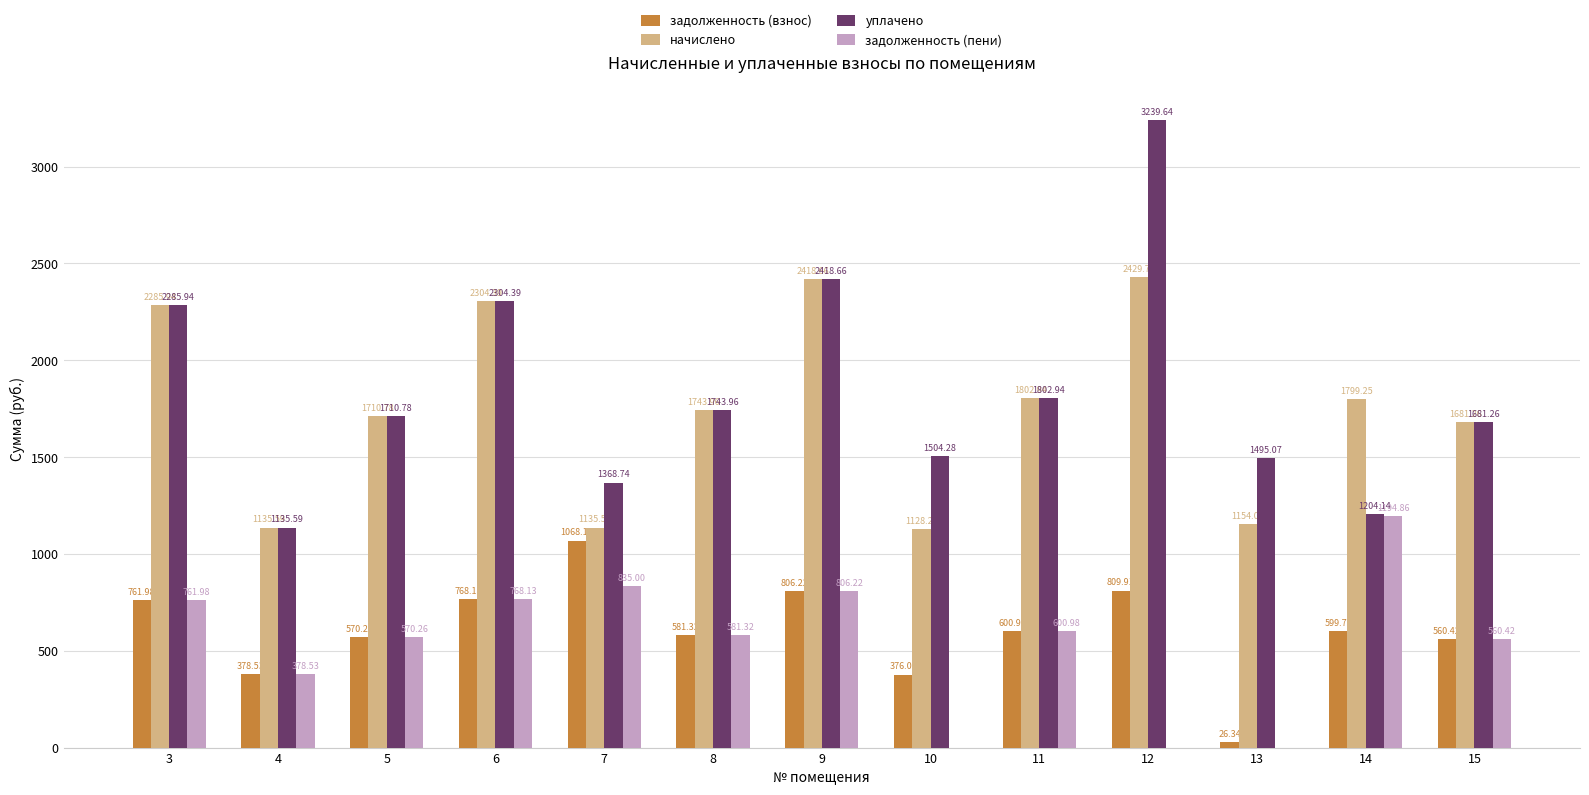

What value does the задолженность (взнос) series have at 14?

599.8